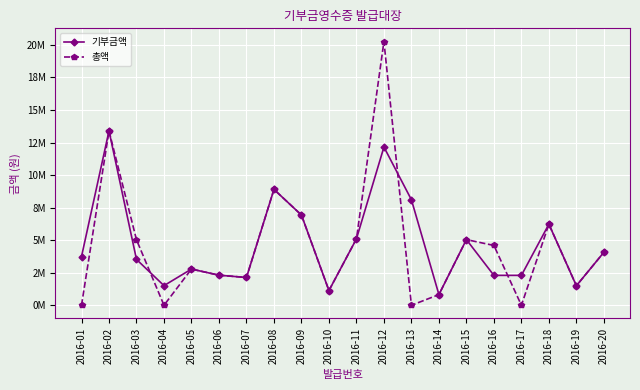

Does the chart have visible grid lines?

Yes